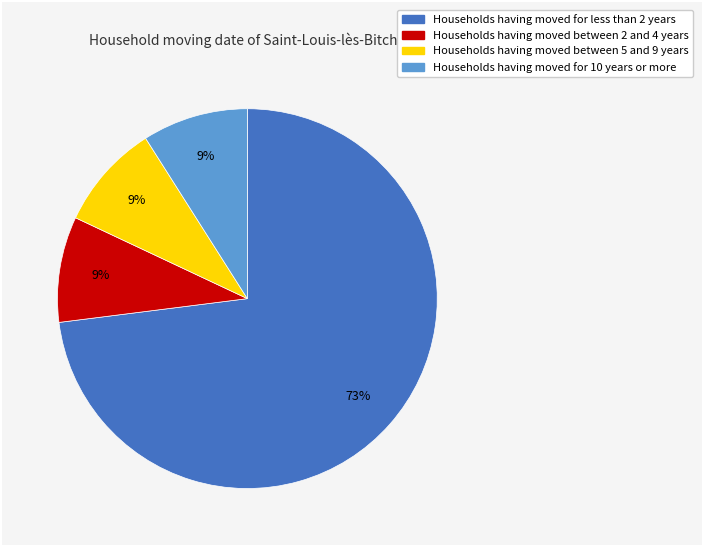

To the nearest percent, what is the difference between the largest and smallest slice percentages?

64%